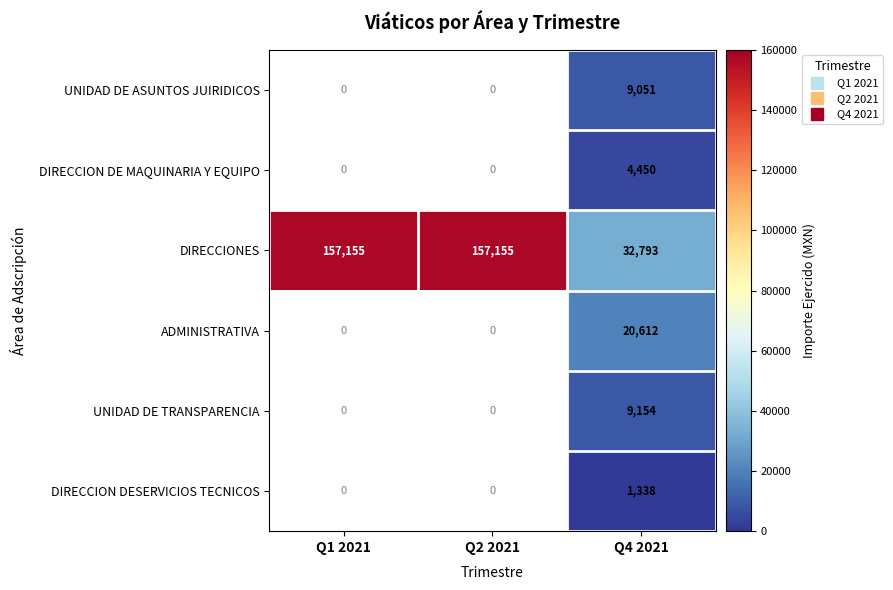

Rank the series at Q1 2021 from lowest to highest value.

UNIDAD DE ASUNTOS JUIRIDICOS, DIRECCION DE MAQUINARIA Y EQUIPO, DIRECCIONES, ADMINISTRATIVA, UNIDAD DE TRANSPARENCIA, DIRECCION DESERVICIOS TECNICOS